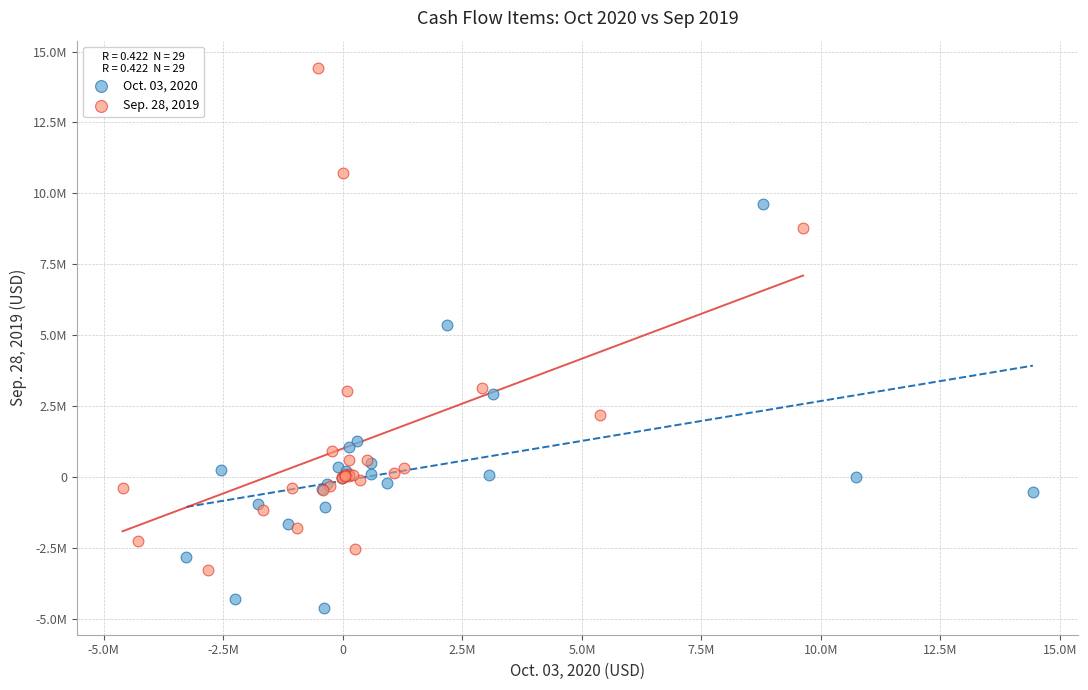

What are all the series names shown in the legend?

Oct. 03, 2020, Sep. 28, 2019